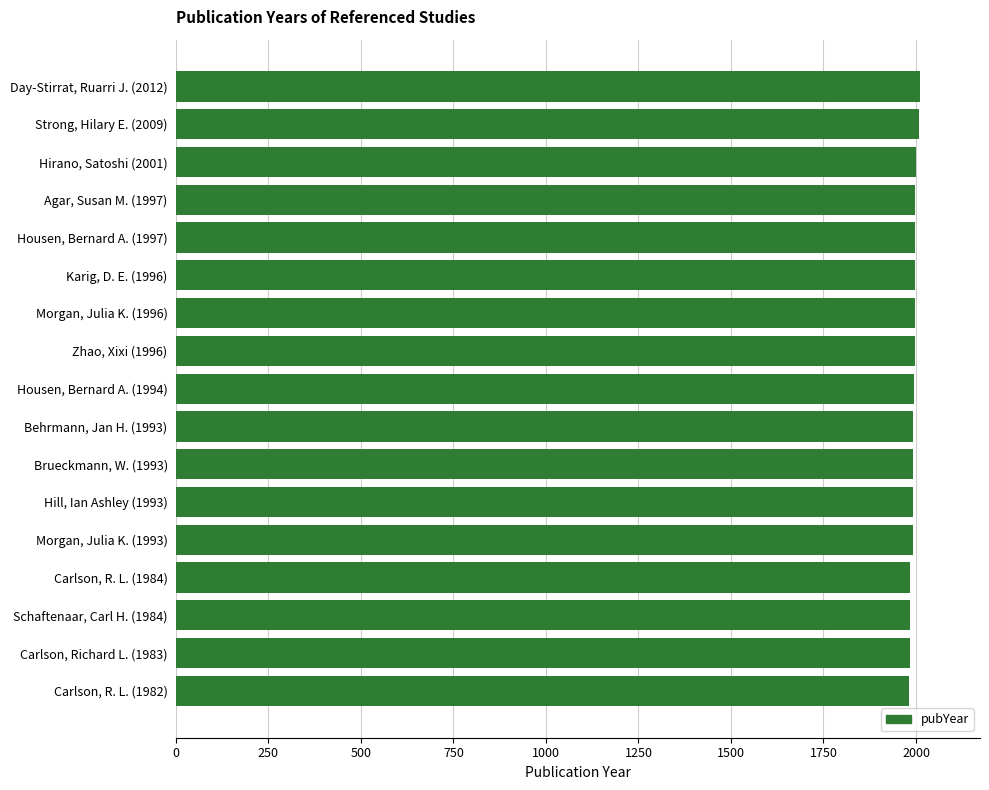

Does the chart contain stacked bars?

No